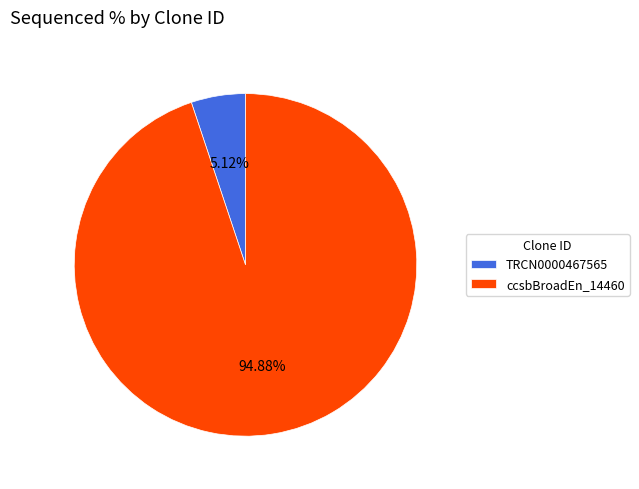

Which slice is the largest?

ccsbBroadEn_14460